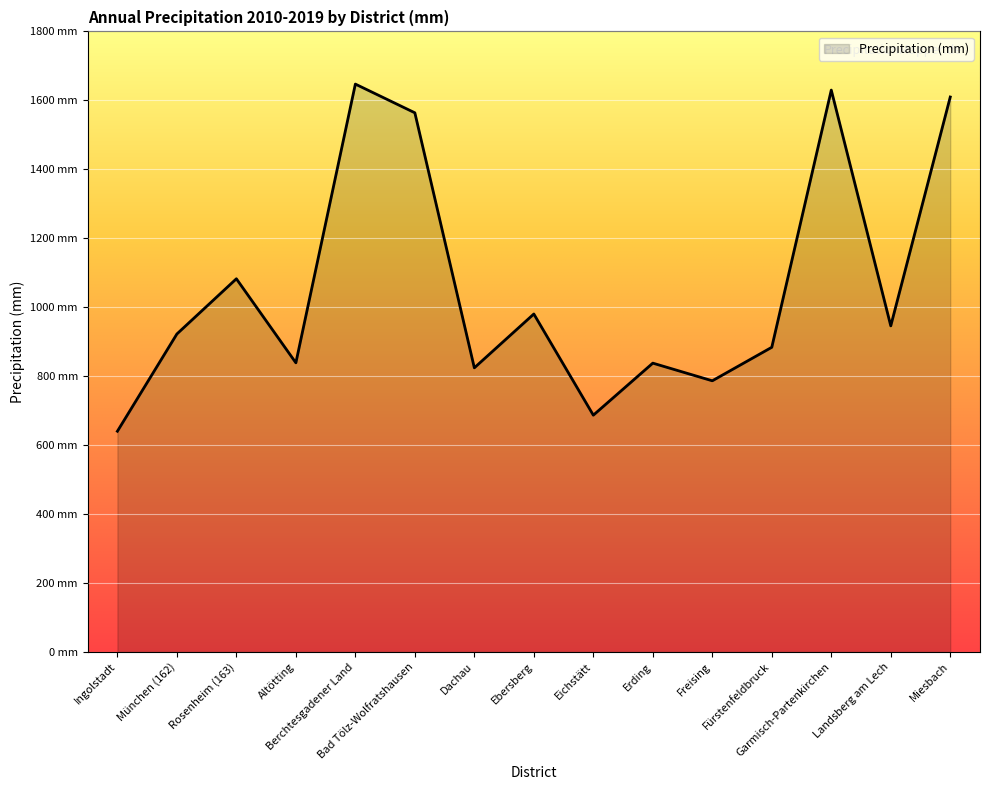

What is the label of the 4th point from the left?

Altötting